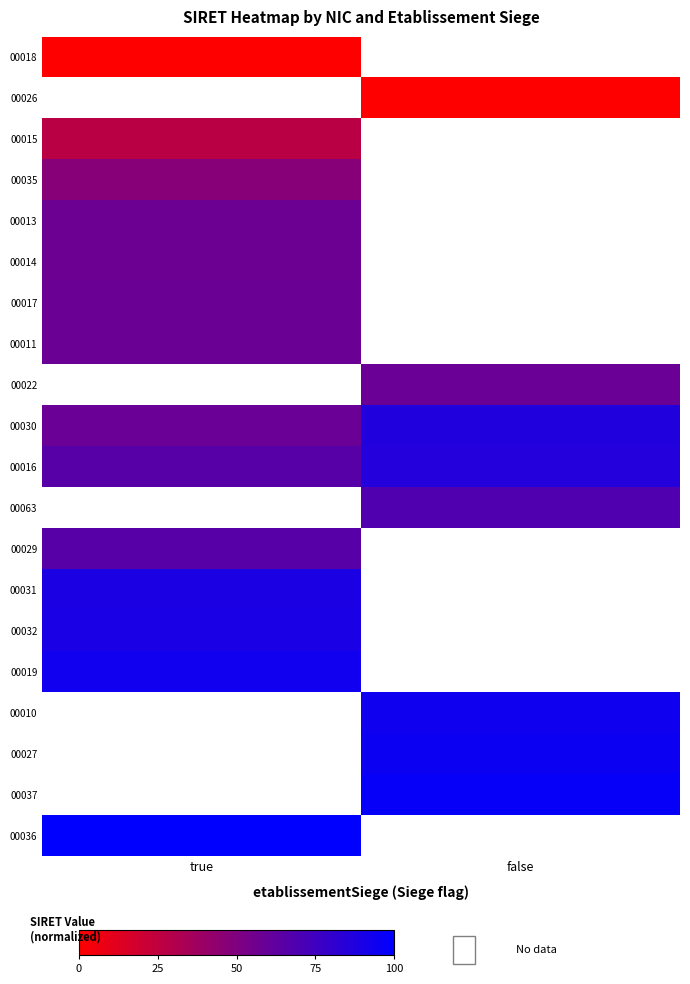

How many data points does each series have?

2